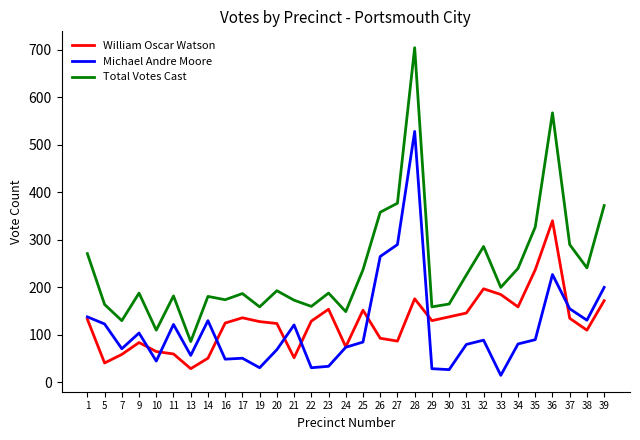

True or false: Total Votes Cast has a value of 358 at 26.

True